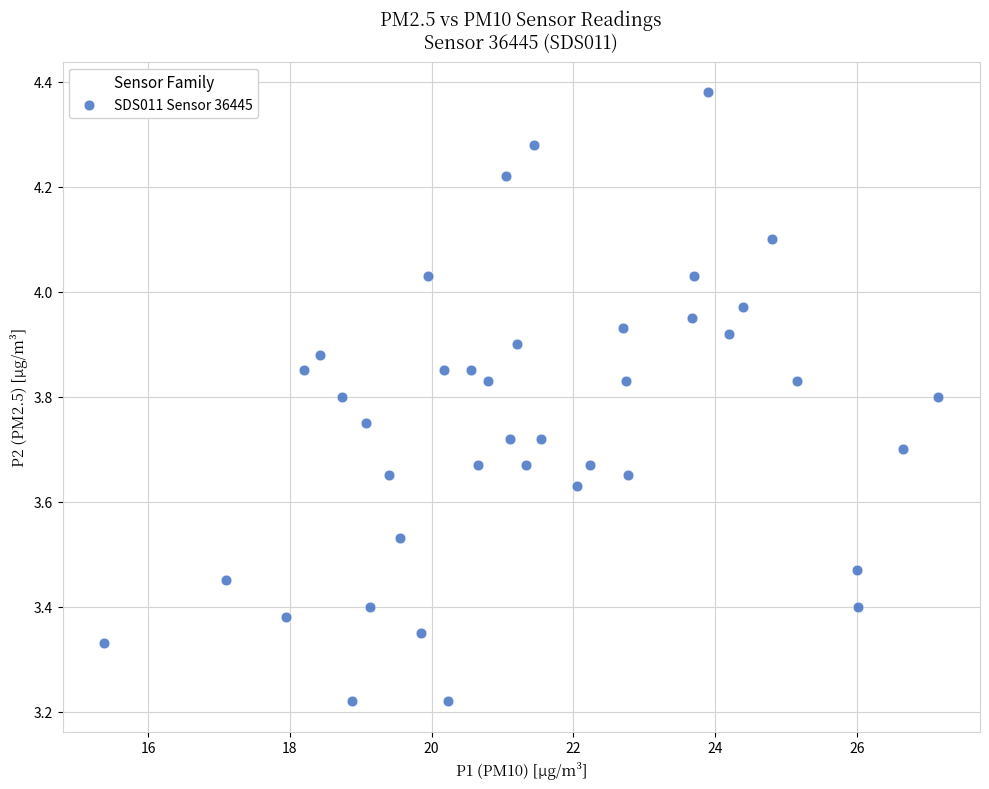

What is the range of X values (max minus min)?

11.8